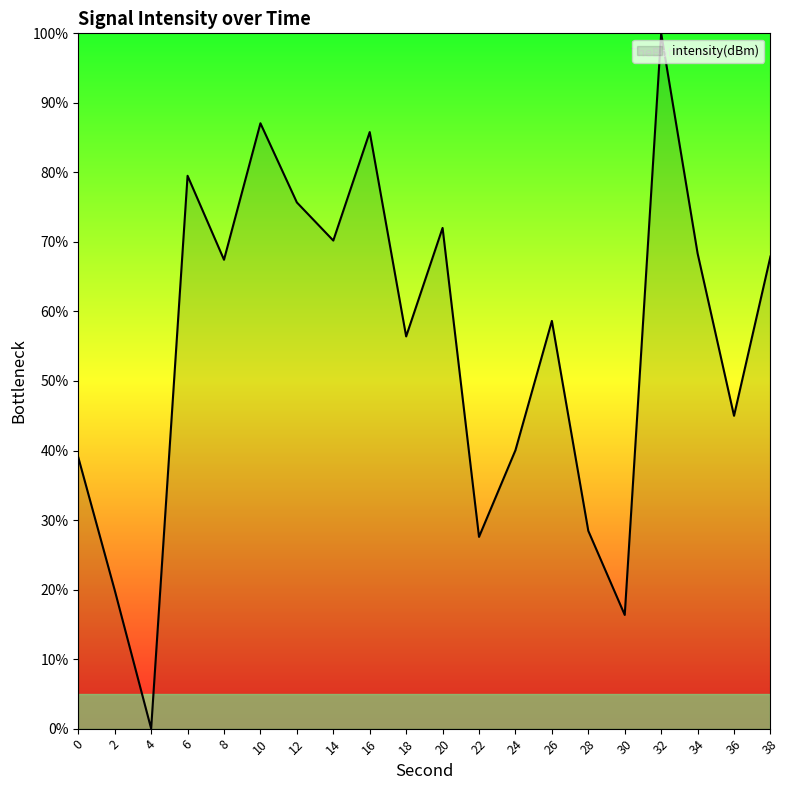

Where is the data nearest to the value 50?

36